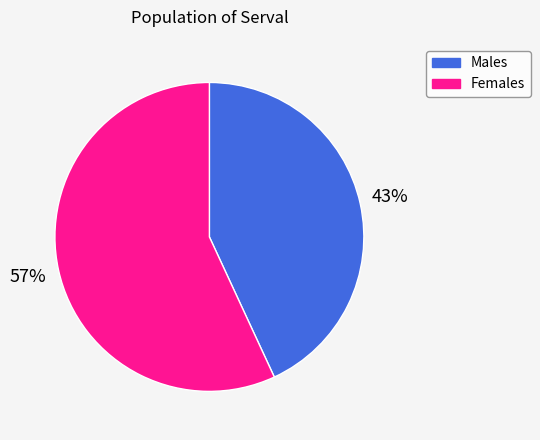

Is there any slice that represents more than half of the pie?

Yes